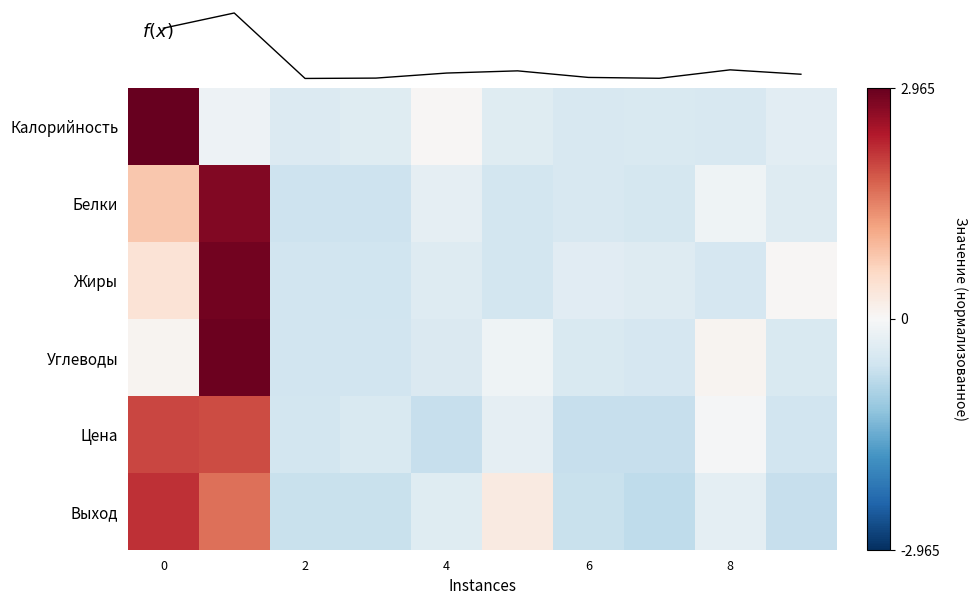

What is the minimum value shown in the chart?

-0.7